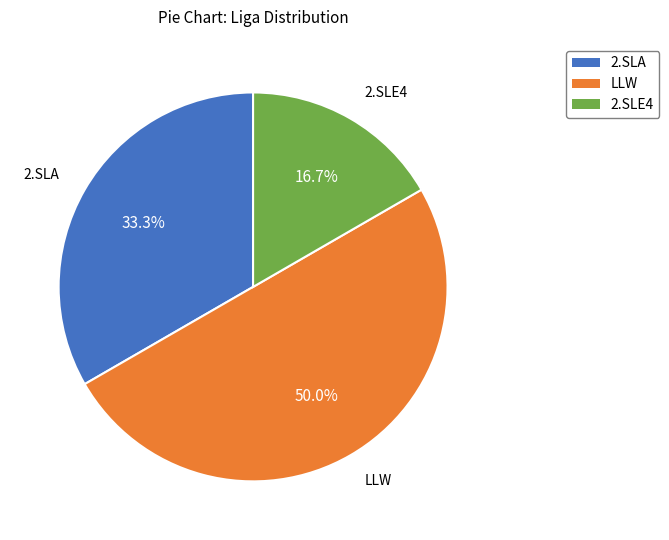

What percentage is the 2.SLA slice, to the nearest percent?

33%